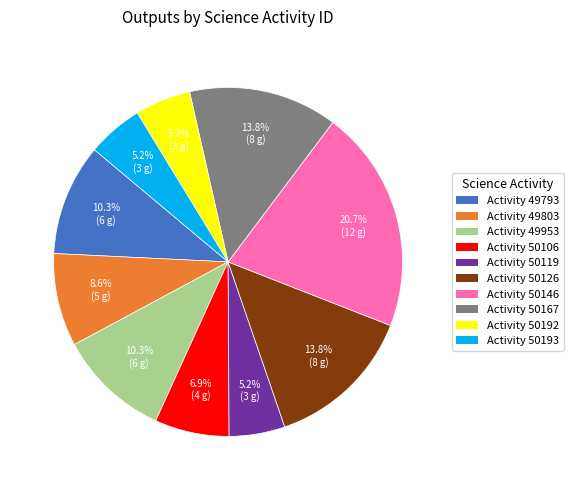

Is Activity 50146 the majority of the pie?

No